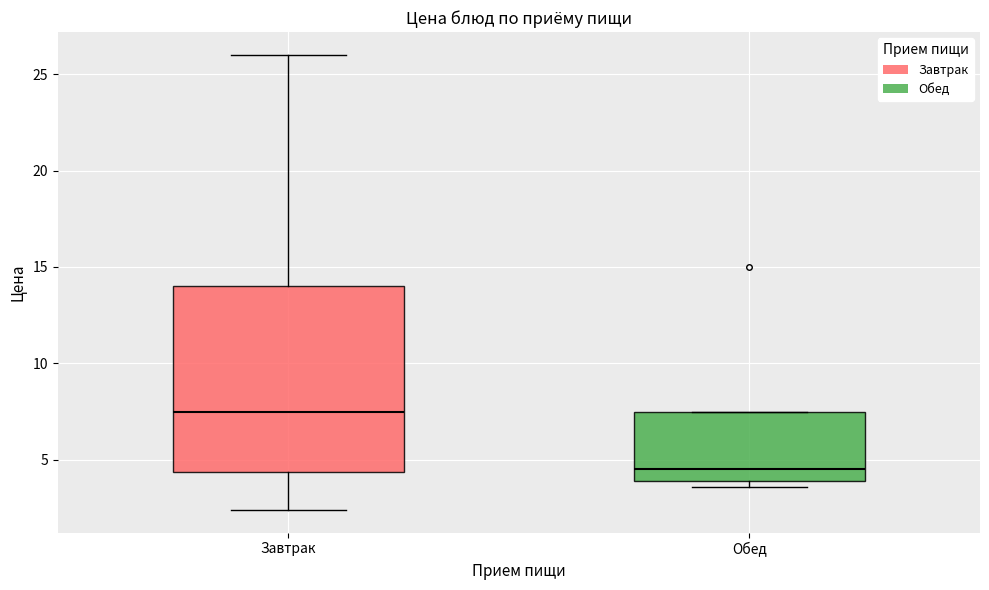

Where is the lower edge of the box for Завтрак on the y-axis? The values are not printed on the chart, so give them approximately, as read against the axis.

4.5